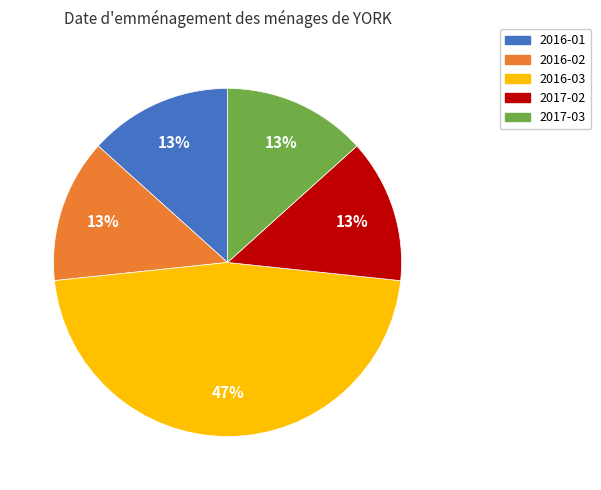

Count the number of slices in the pie.

5